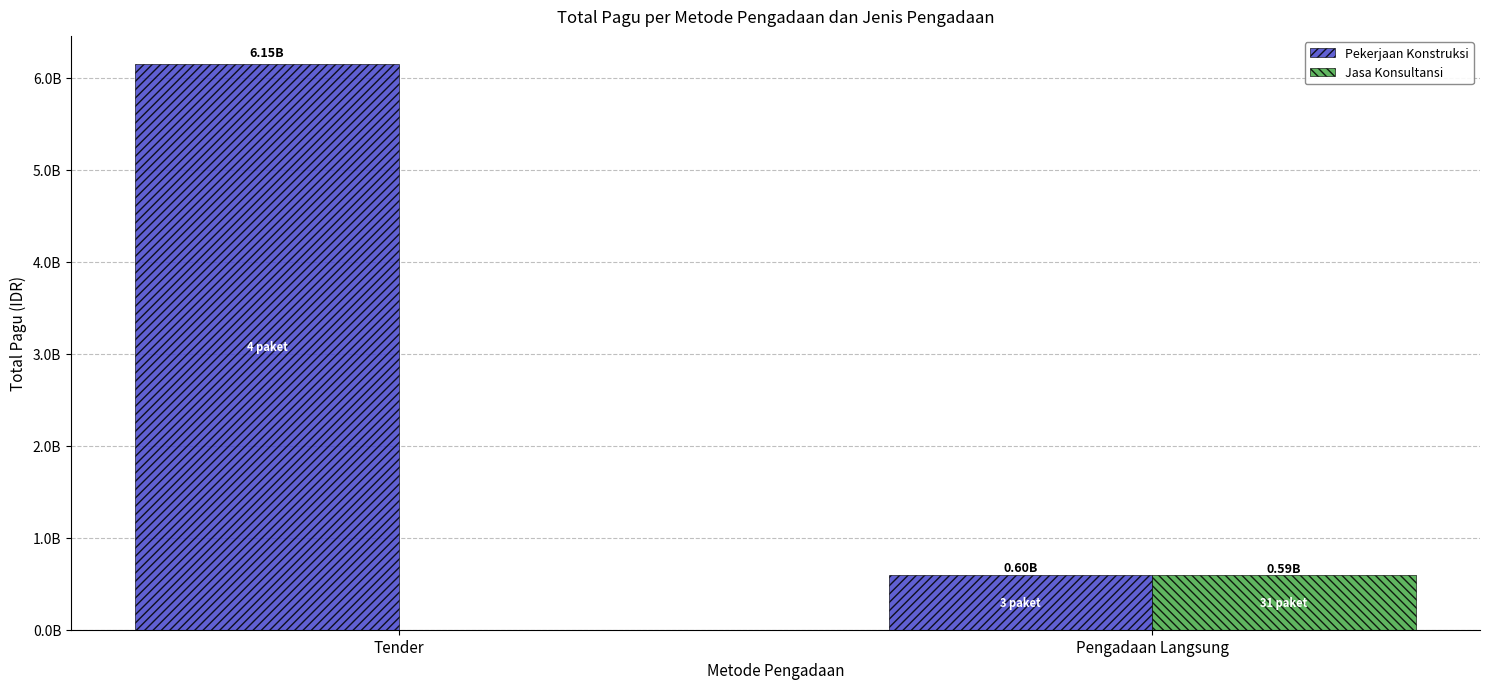

Is the value of Pekerjaan Konstruksi at Tender greater than the value of Jasa Konsultansi at Tender?

Yes